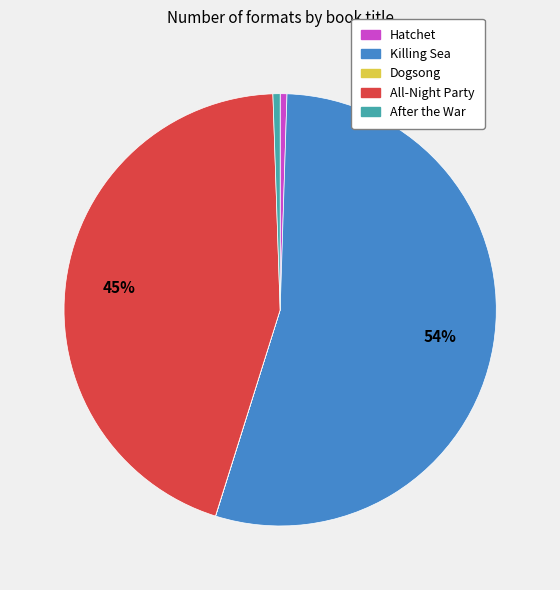

Do All-Night Party and Hatchet together represent more than half of the pie?

No